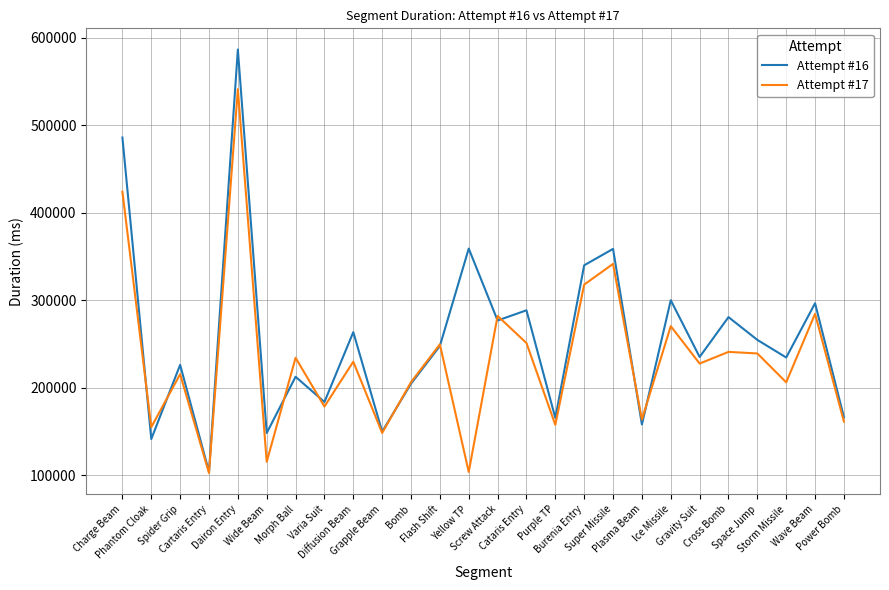

The value of Attempt #17 at Wave Beam is 284516. True or false?

True